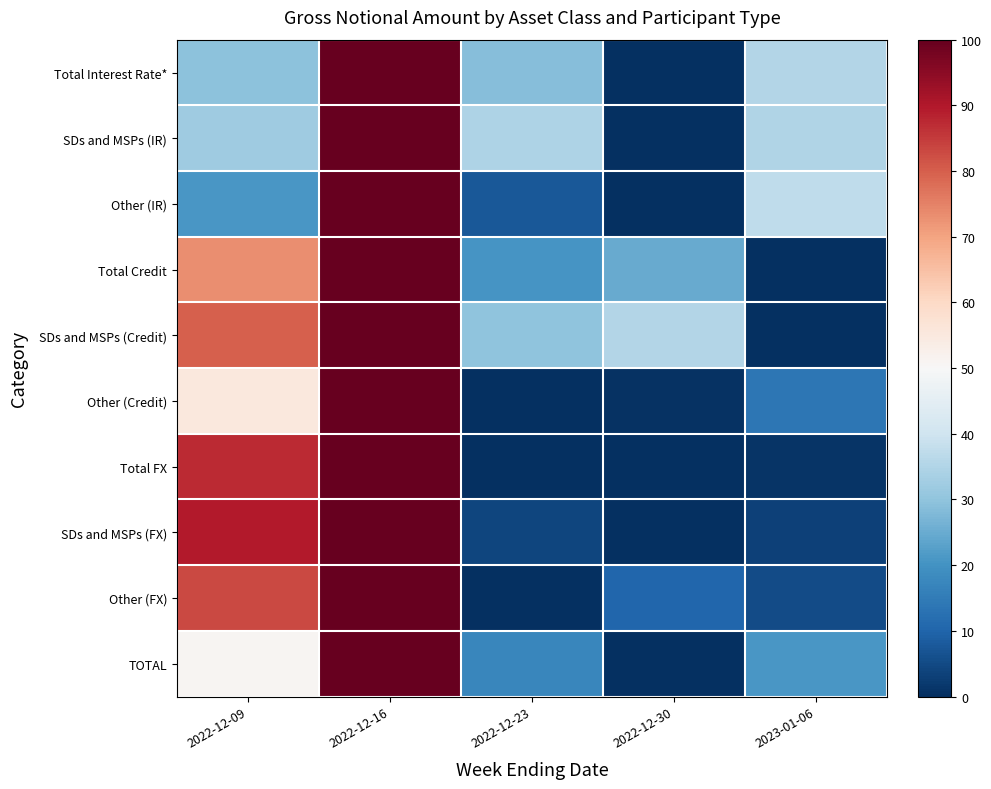

What is the greatest value displayed?

100.0